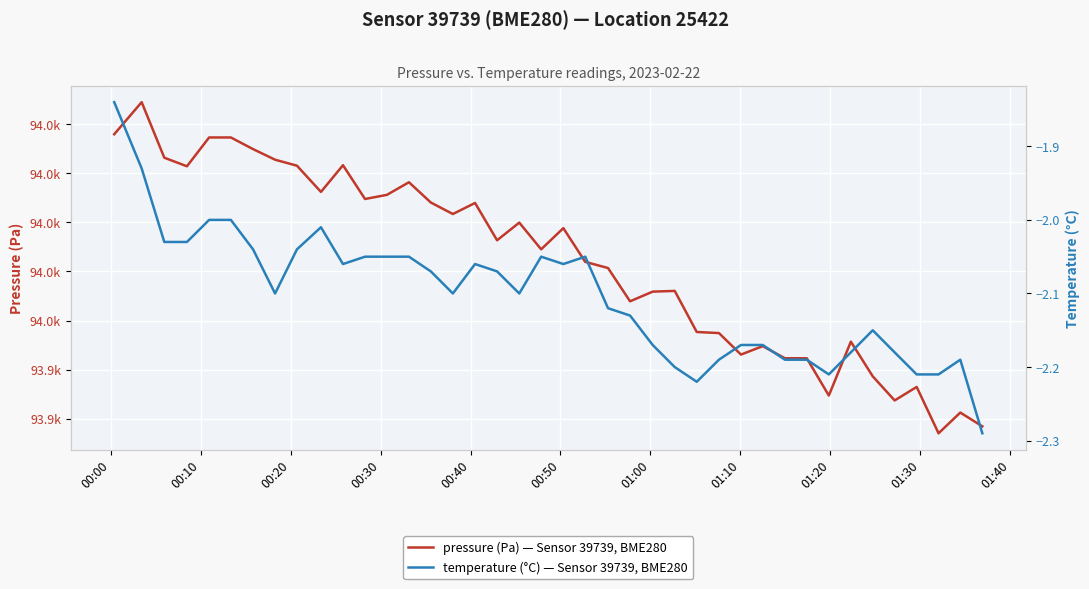

What is the lowest value of the temperature (°C) — Sensor 39739, BME280 series?

-2.3